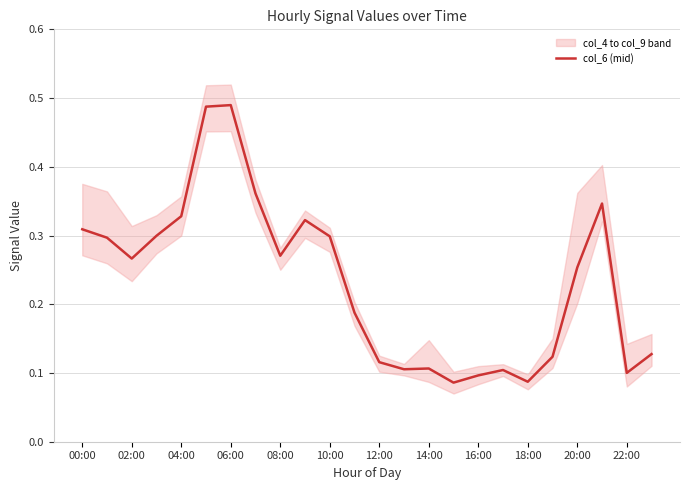

Read the value at 00:00.

0.3